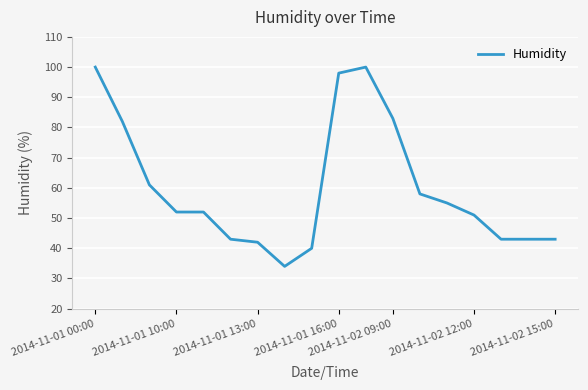

What is the difference between the maximum and minimum values?

66